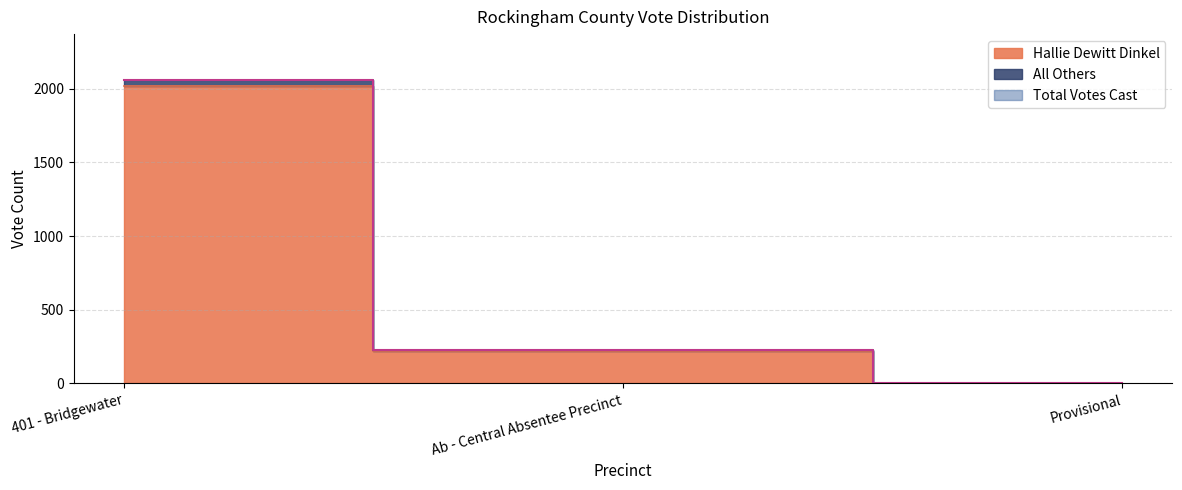

At which label is All Others closest to 1032?

Ab - Central Absentee Precinct